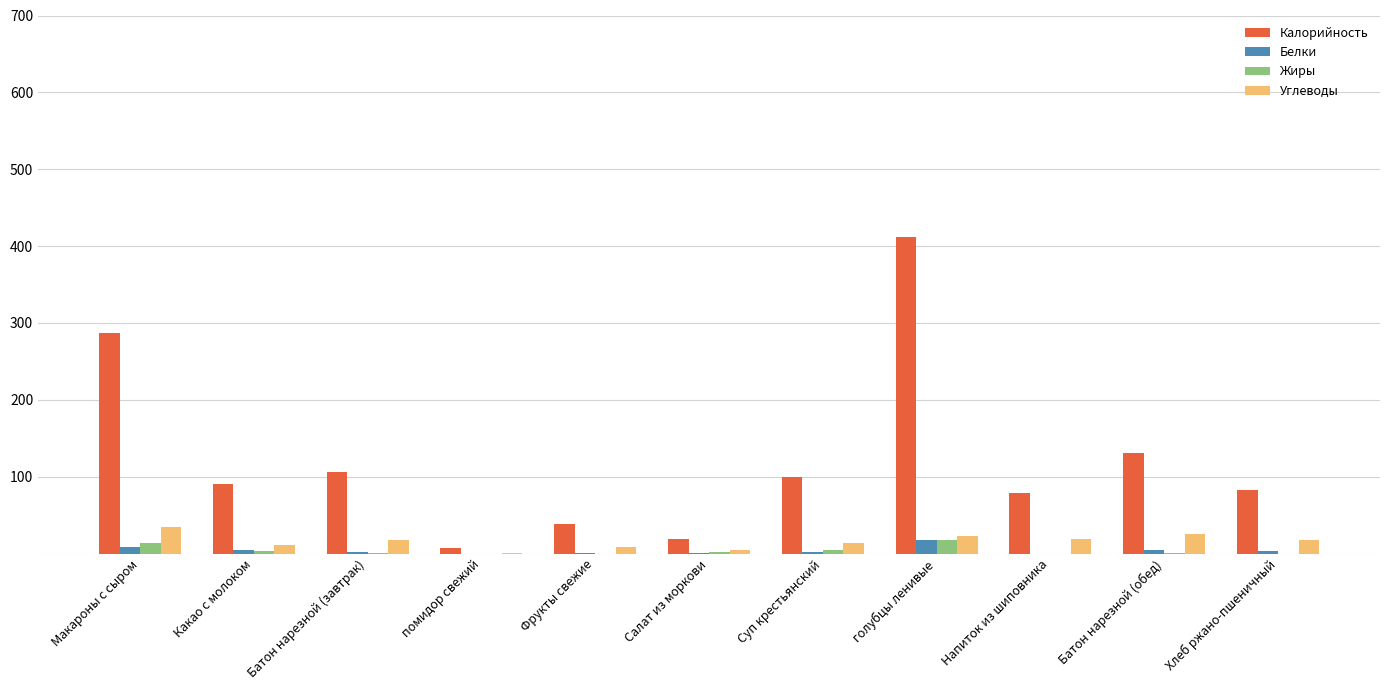

Between Батон нарезной (завтрак) and помидор свежий, which series saw the biggest shift?

Калорийность